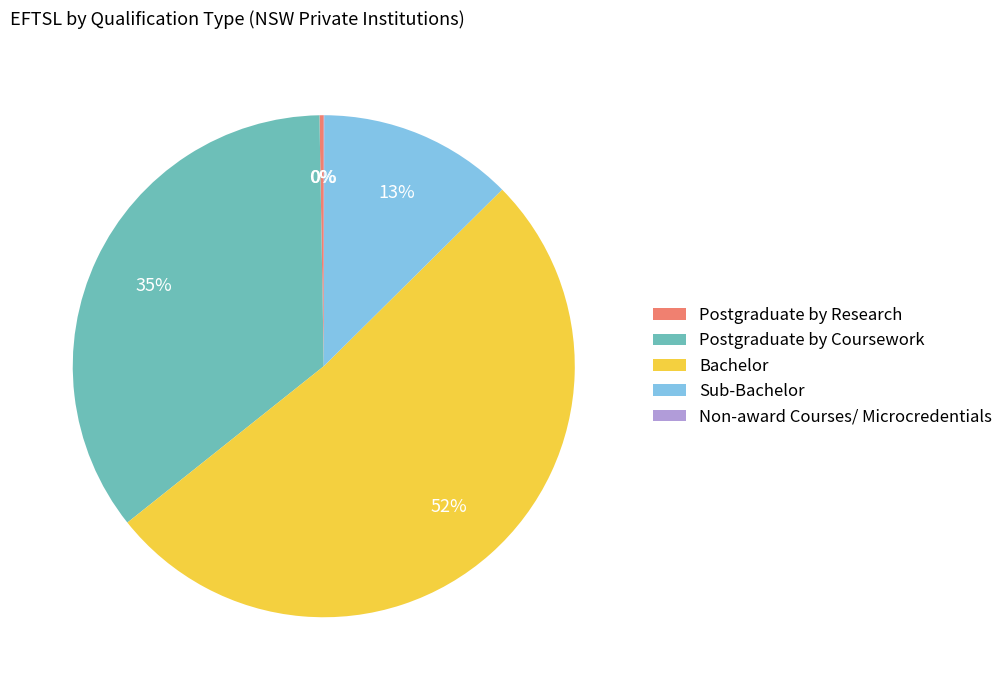

Which slice is the largest?

Bachelor